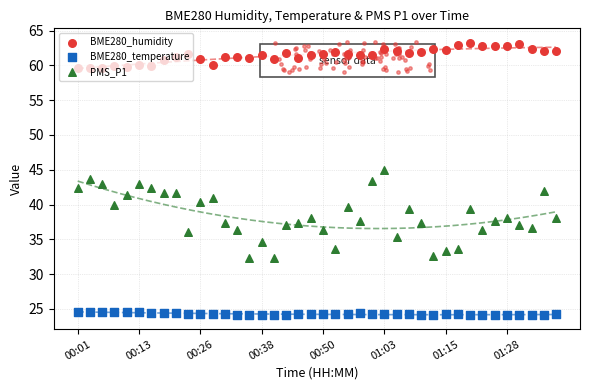

What are all the series names shown in the legend?

BME280_humidity, BME280_temperature, PMS_P1